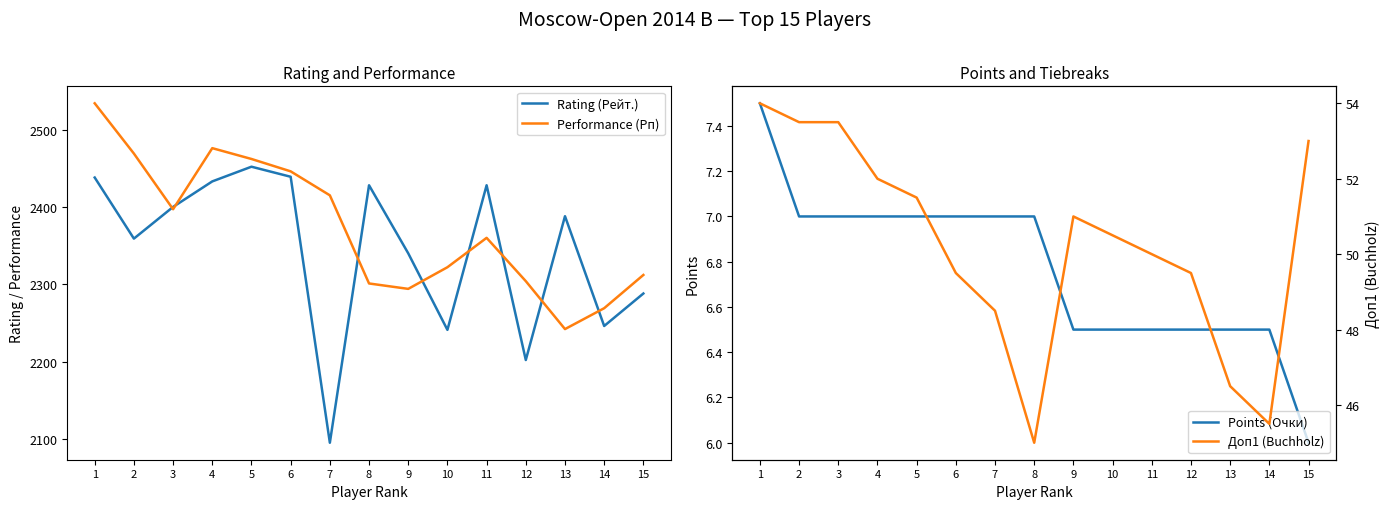

What is the average value of the Доп1 (Buchholz) series?

50.2